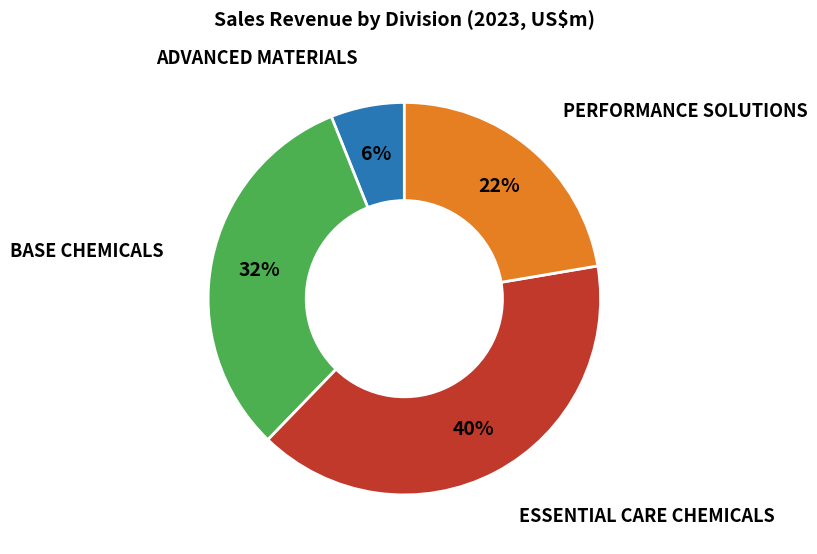

Does any single category account for the majority?

No